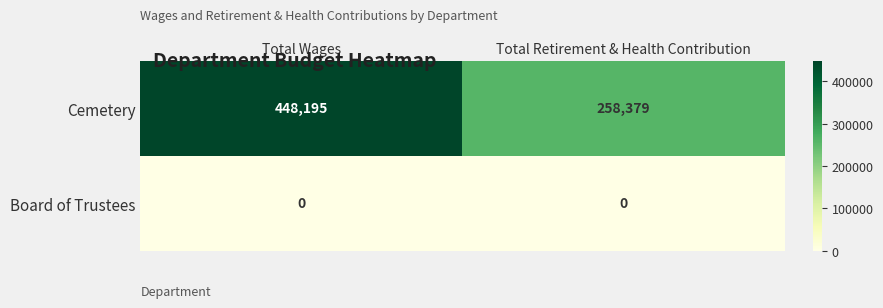

Which series has the widest spread of values?

Cemetery